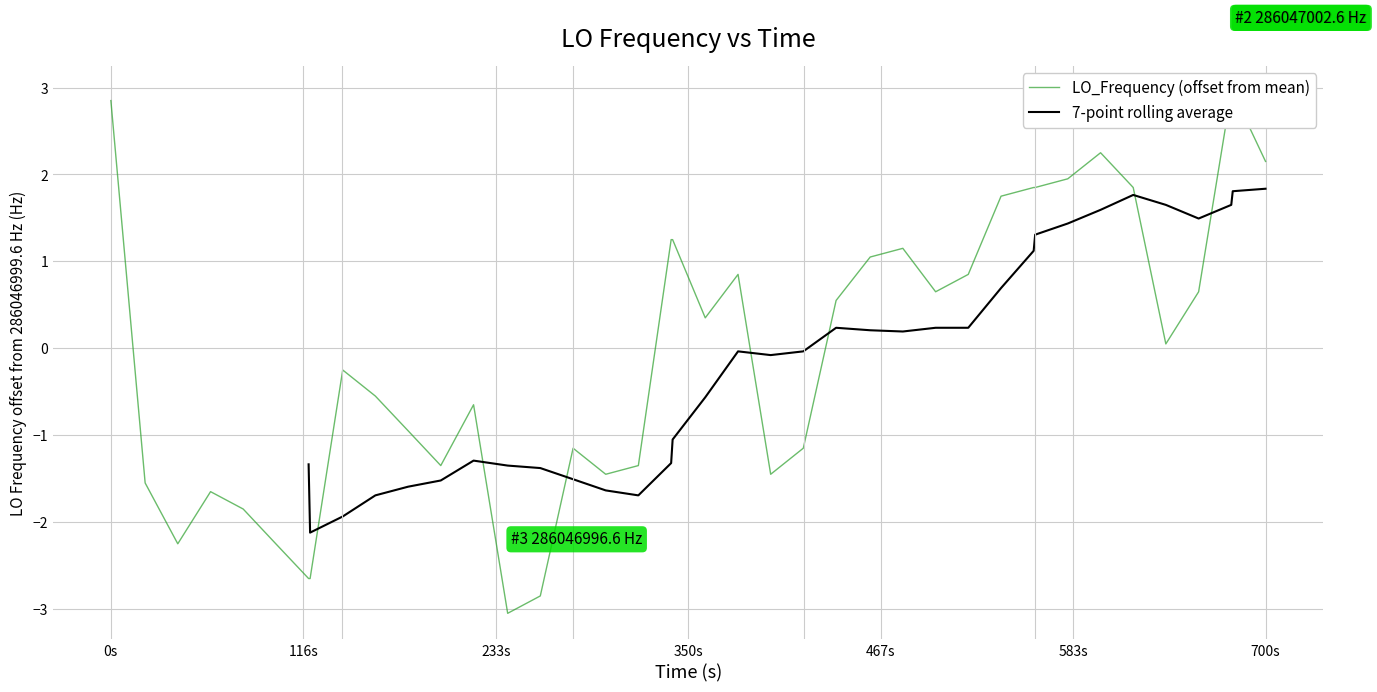

Reading left to right, list all the values displayed in this chart.

2.9	-1.5	-2.2	-1.6	-1.8	-2.2	-2.6	-2.6	-0.2	-0.5	-0.9	-1.3	-0.6	-3.0	-2.8	-1.1	-1.4	-1.3	1.2	1.2	0.4	0.9	-1.4	-1.1	0.6	1.1	1.2	0.7	0.9	1.8	1.9	1.9	2.0	2.2	1.9	0.1	0.7	3.0	3.0	2.2